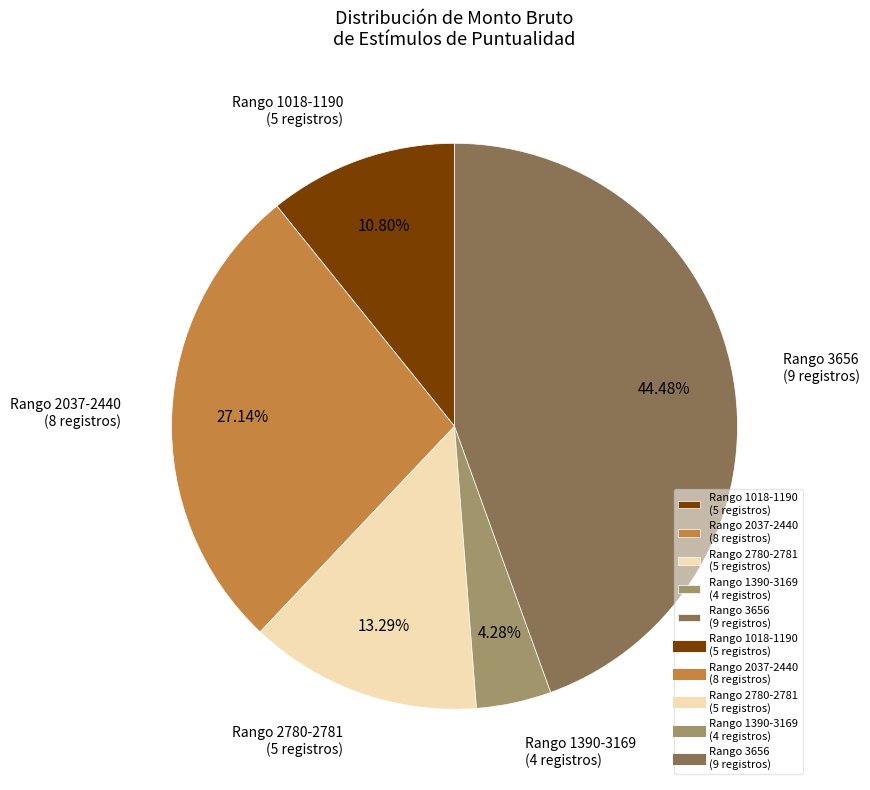

Does any single category account for the majority?

No